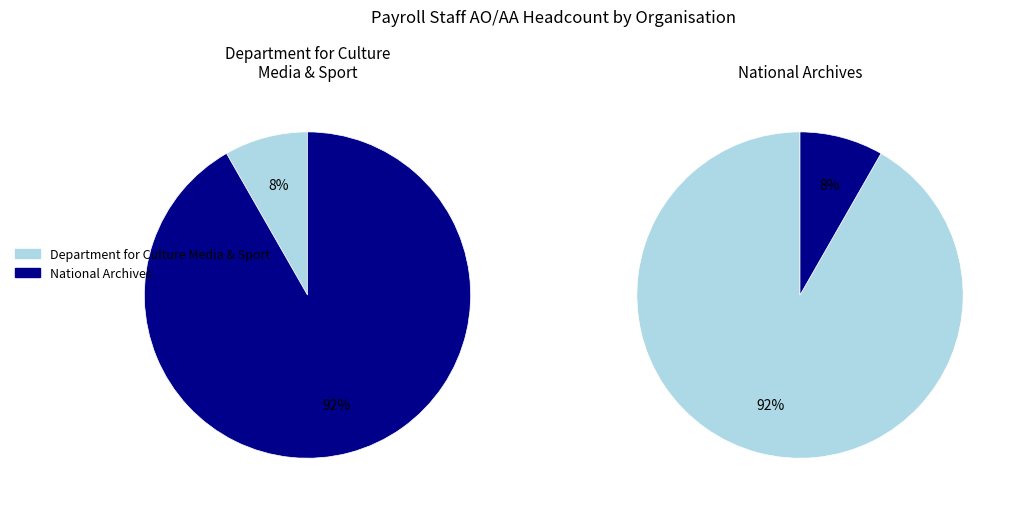

To the nearest percent, what portion does Department for Culture Media & Sport represent?

8%